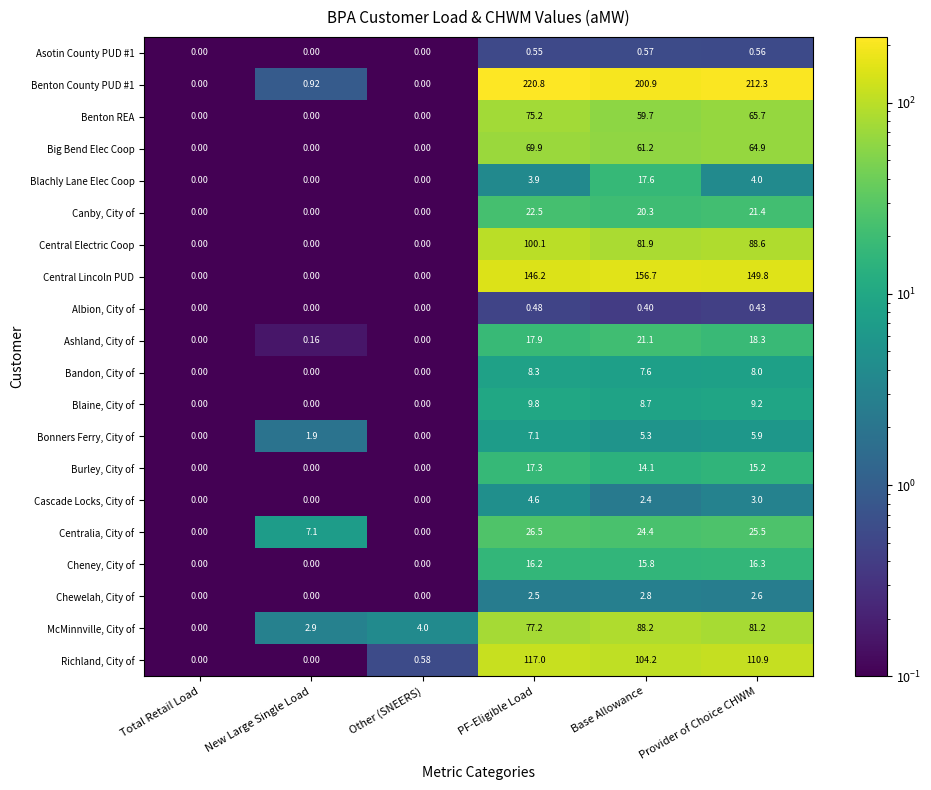

Which series has the widest spread of values?

Benton County PUD #1